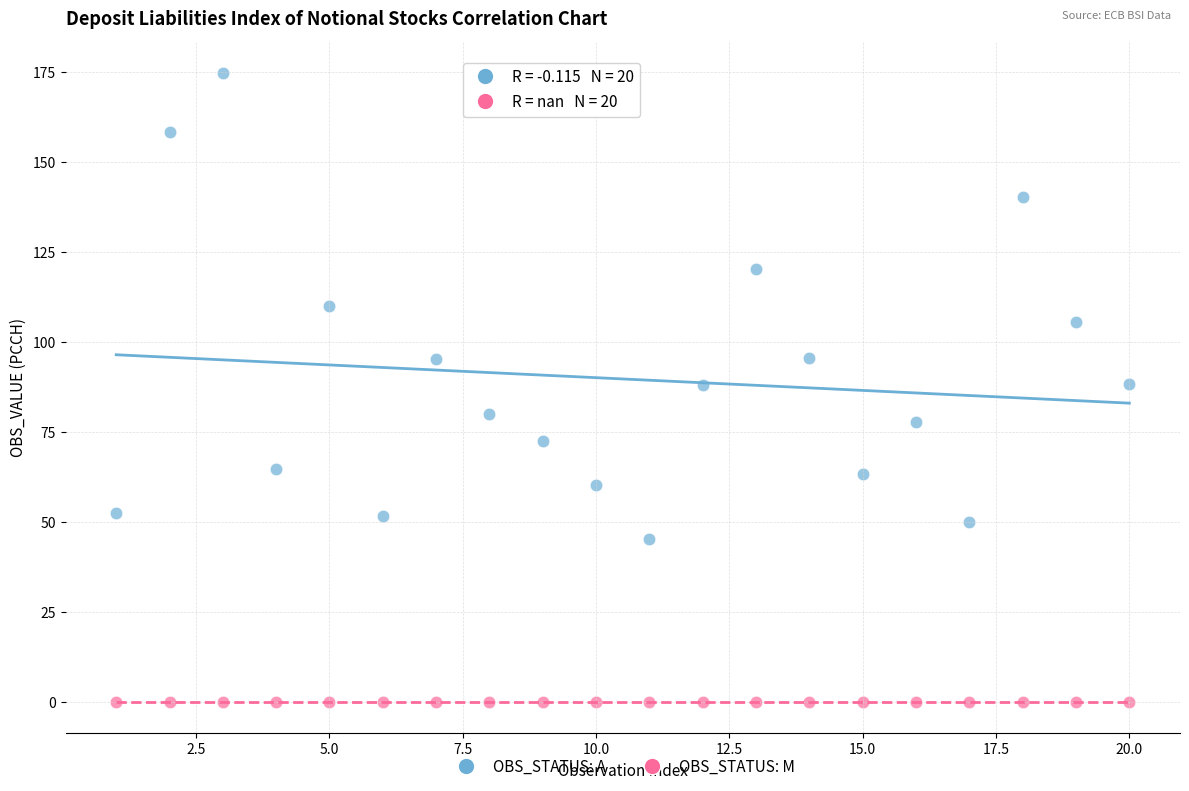

What are all the series names shown in the legend?

OBS_STATUS: A, OBS_STATUS: M